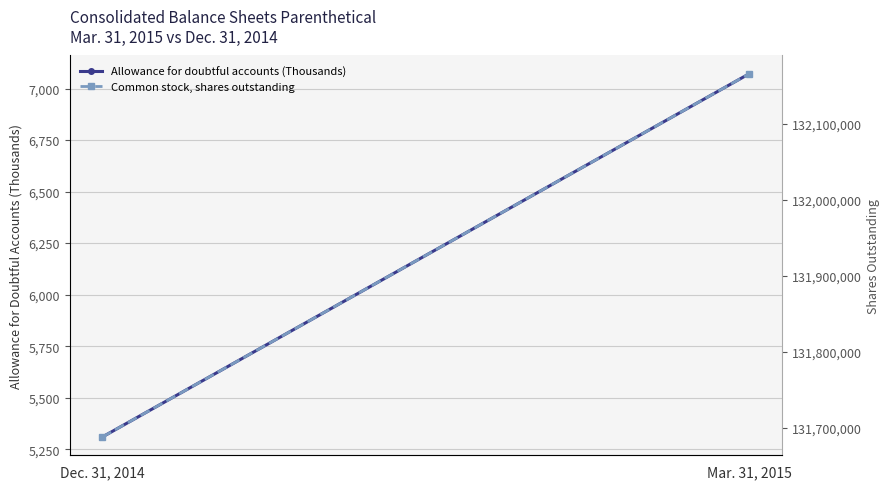

How many categories are shown in the chart?

2